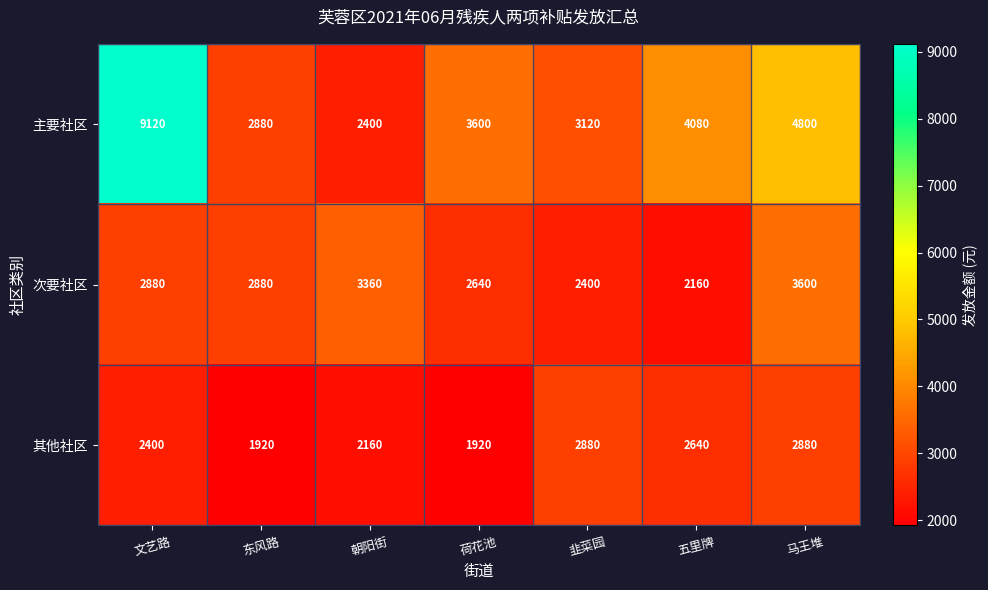

What value does the 次要社区 series have at 韭菜园, to the nearest 100?

2400